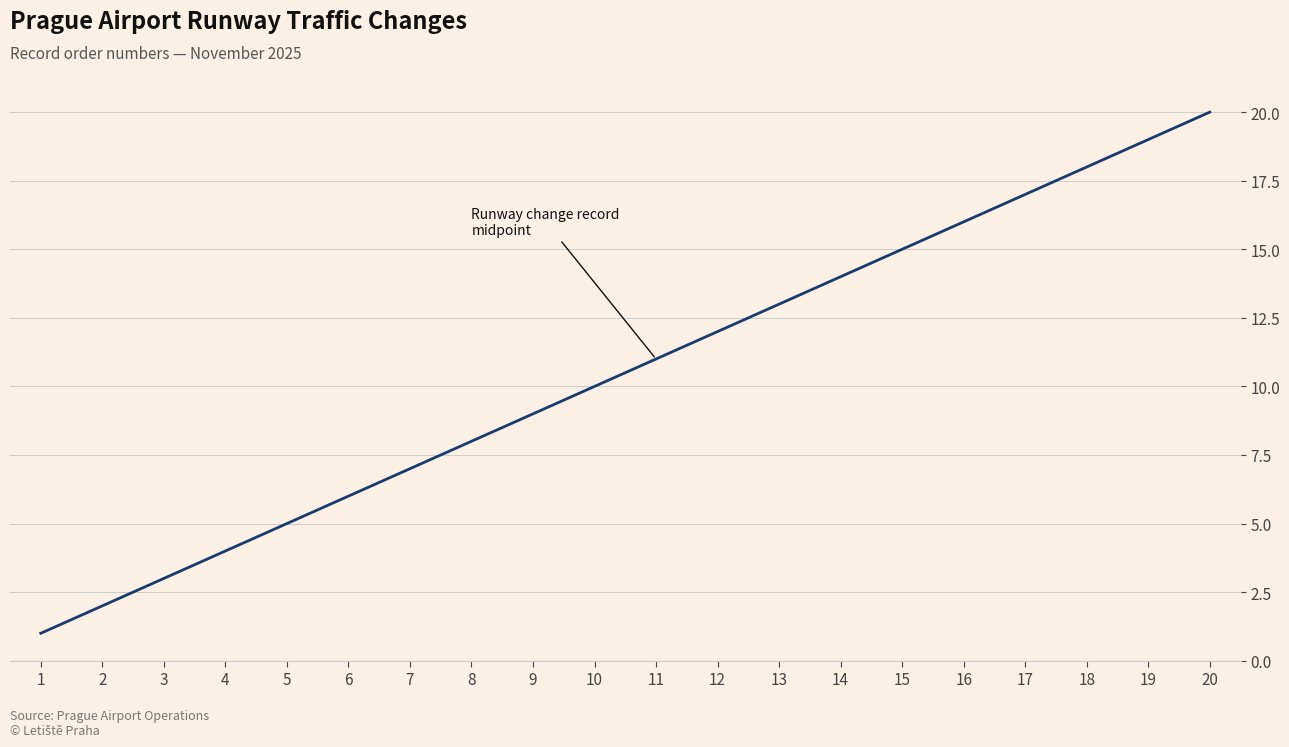

Is it true that the value at 15 is 10?

False